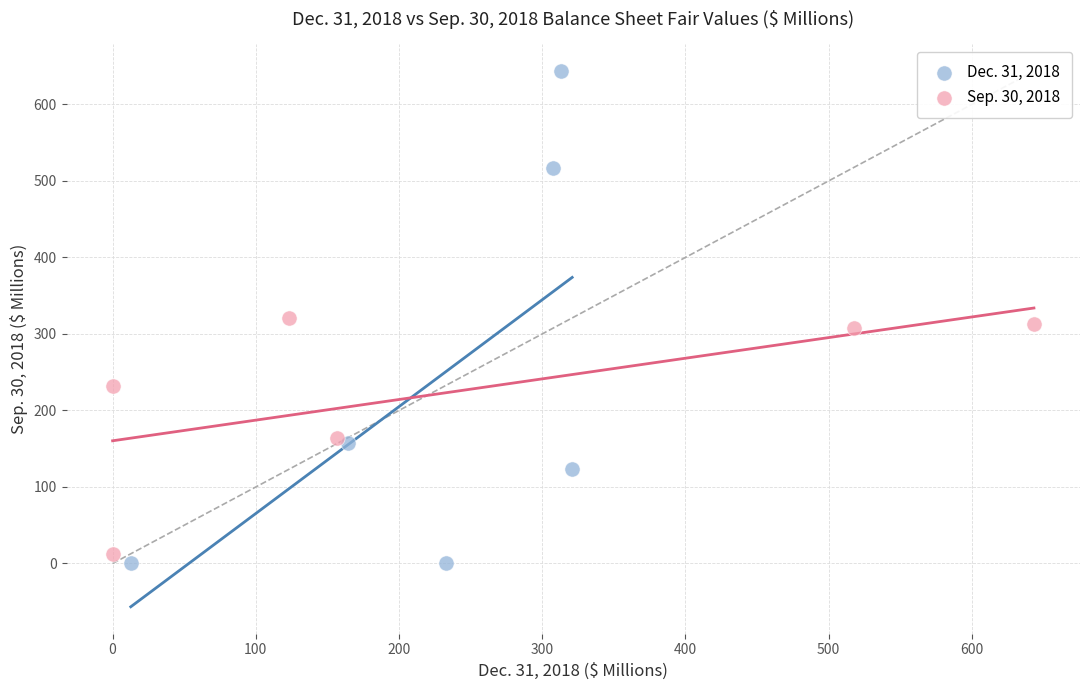

Which series has the largest Y range (max minus min)?

Dec. 31, 2018